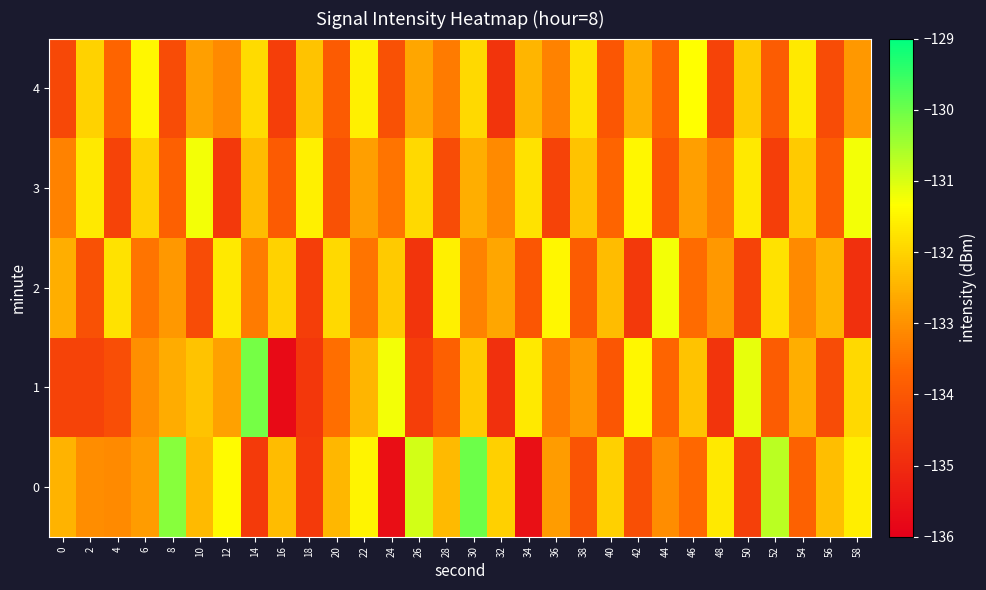

Reading left to right, transcribe all the data shown in this chart.

0: 0=-132.5	2=-133.1	4=-133.1	6=-132.8	8=-130.2	10=-132.4	12=-131.4	14=-134.7	16=-132.4	18=-134.6	20=-132.4	22=-131.5	24=-135.7	26=-130.9	28=-132.4	30=-130.0	32=-132.1	34=-135.6	36=-132.8	38=-134.1	40=-132.1	42=-134.2	44=-133.1	46=-133.6	48=-131.7	50=-134.5	52=-130.7	54=-133.8	56=-132.3	58=-131.6
1: 0=-134.5	2=-134.5	4=-134.2	6=-133.0	8=-132.6	10=-132.2	12=-132.8	14=-130.1	16=-135.7	18=-134.7	20=-133.5	22=-132.5	24=-131.2	26=-134.6	28=-133.8	30=-132.1	32=-134.9	34=-131.7	36=-133.3	38=-132.9	40=-134.0	42=-131.5	44=-133.7	46=-132.2	48=-134.8	50=-131.1	52=-133.9	54=-132.6	56=-134.2	58=-131.9
2: 0=-132.6	2=-134.1	4=-131.8	6=-133.5	8=-132.9	10=-134.2	12=-131.7	14=-133.3	16=-132.0	18=-134.6	20=-131.9	22=-133.5	24=-132.1	26=-134.8	28=-131.6	30=-133.2	32=-132.7	34=-134.0	36=-131.5	38=-133.9	40=-132.3	42=-134.7	44=-131.2	46=-133.6	48=-132.9	50=-134.5	52=-131.8	54=-133.1	56=-132.5	58=-134.9
3: 0=-133.2	2=-131.7	4=-134.5	6=-132.0	8=-133.8	10=-131.2	12=-134.7	14=-132.3	16=-133.9	18=-131.6	20=-134.1	22=-132.8	24=-133.5	26=-131.9	28=-134.2	30=-132.6	32=-133.1	34=-131.8	36=-134.5	38=-132.2	40=-133.7	42=-131.5	44=-134.0	46=-132.8	48=-133.3	50=-131.7	52=-134.6	54=-132.1	56=-133.9	58=-131.2
4: 0=-134.3	2=-132.0	4=-133.7	6=-131.5	8=-134.2	10=-132.8	12=-133.1	14=-131.9	16=-134.6	18=-132.2	20=-133.9	22=-131.6	24=-134.1	26=-132.7	28=-133.3	30=-131.9	32=-134.8	34=-132.5	36=-133.2	38=-131.8	40=-134.0	42=-132.6	44=-133.7	46=-131.3	48=-134.5	50=-132.1	52=-133.9	54=-131.7	56=-134.2	58=-132.9